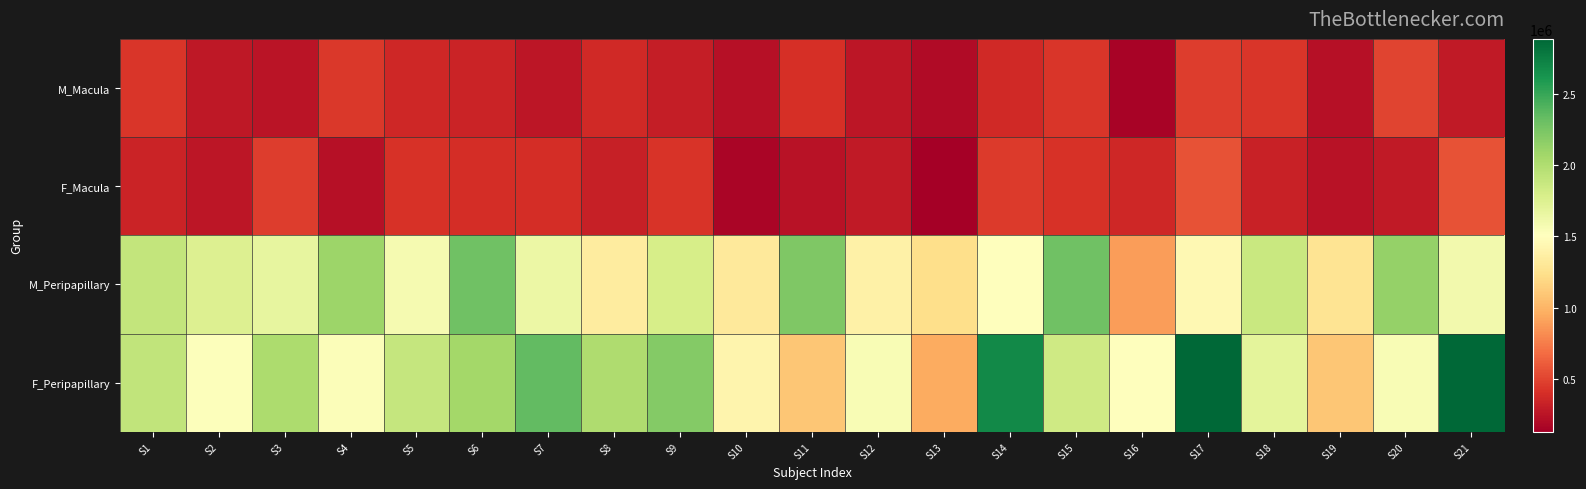

Which series has the largest range (max minus min)?

F_Peripapillary